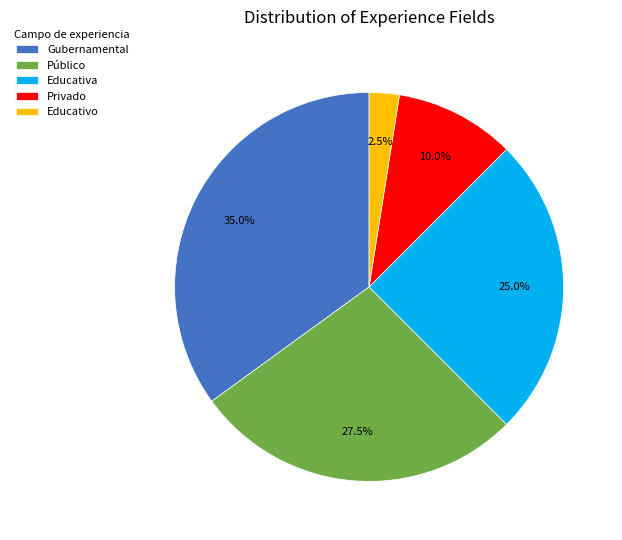

To the nearest percent, what is the average slice percentage?

20%